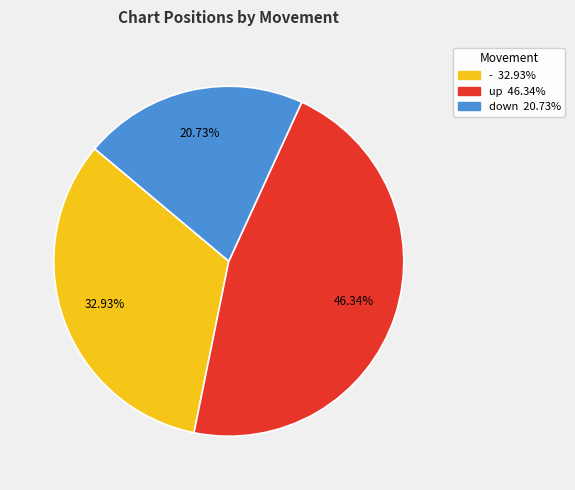

To the nearest percent, what is the average slice percentage?

33%